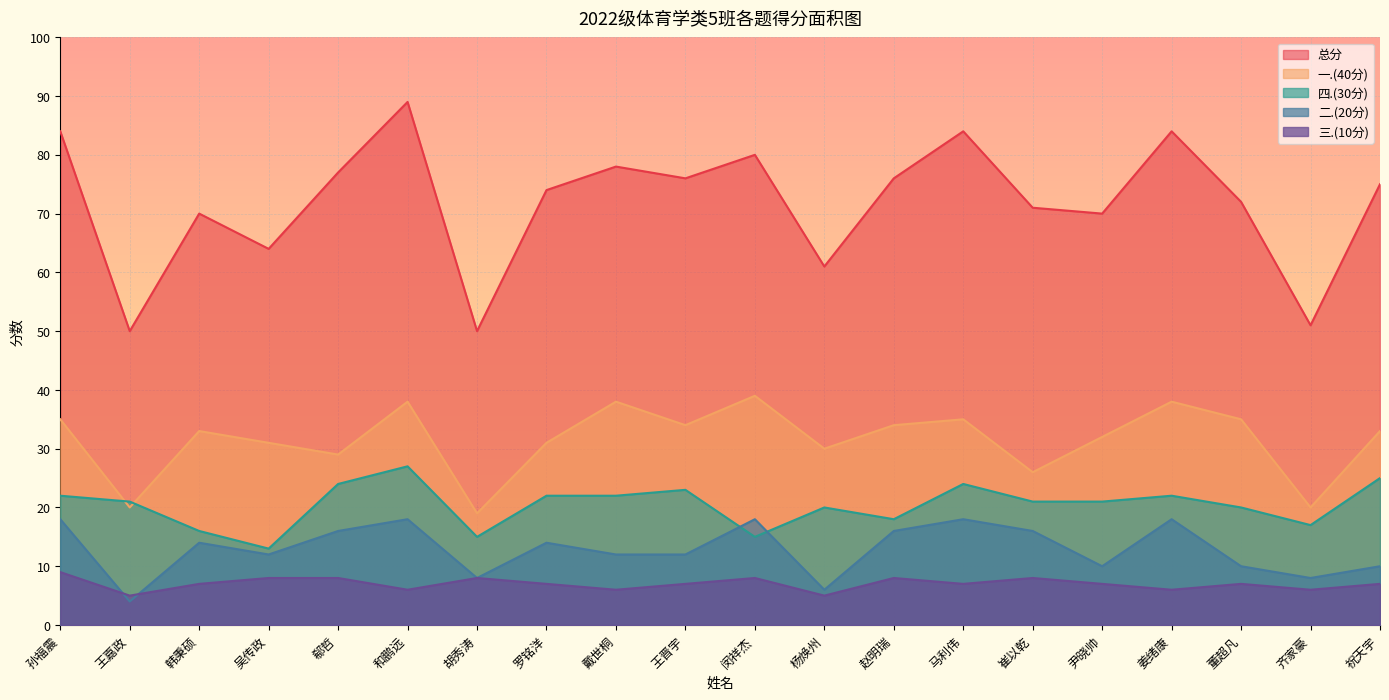

Which series ends up on top after the final intersection of 四.(30分) and 一.(40分)?

一.(40分)